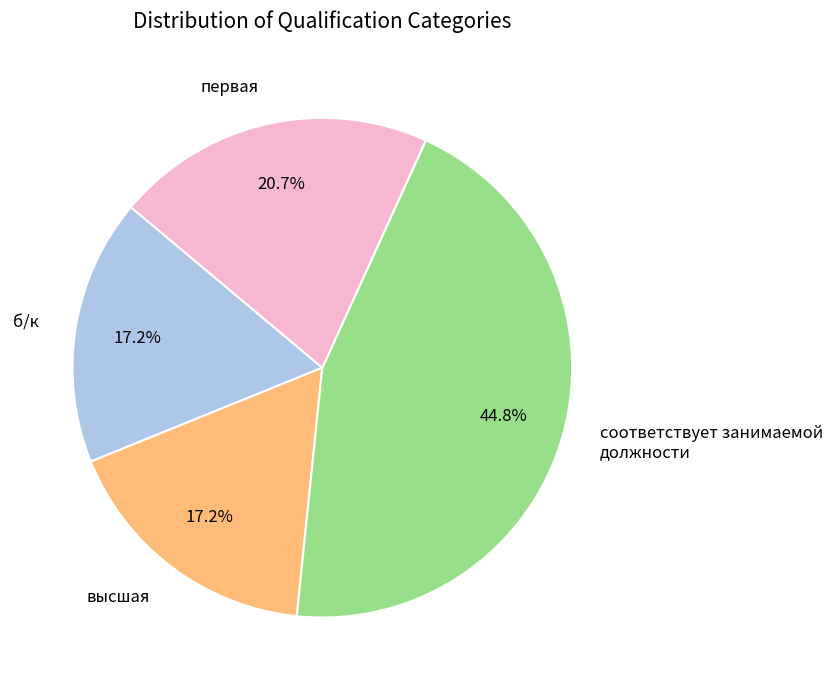

Does any single category account for the majority?

No